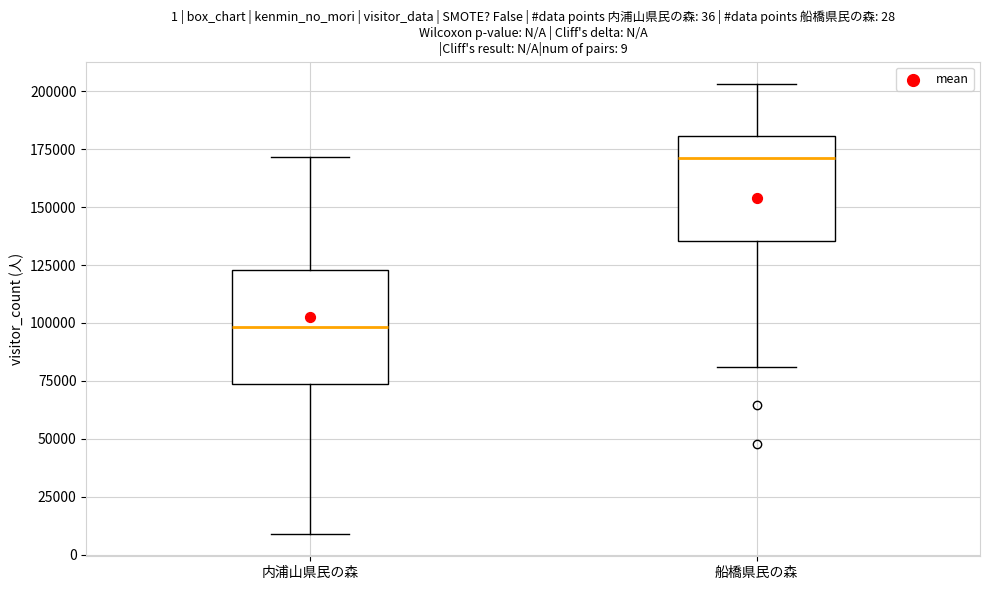

Which box's median line is the lowest?

内浦山県民の森